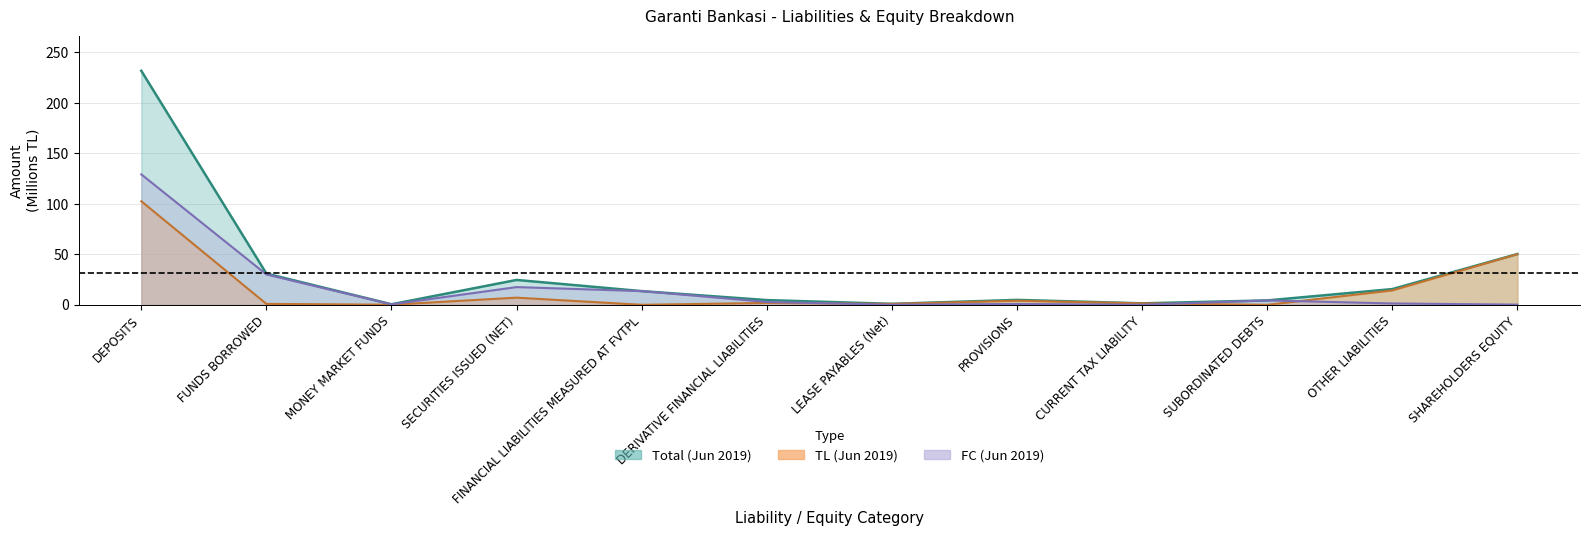

What is the sum of all FC (Jun 2019) values?

200.4